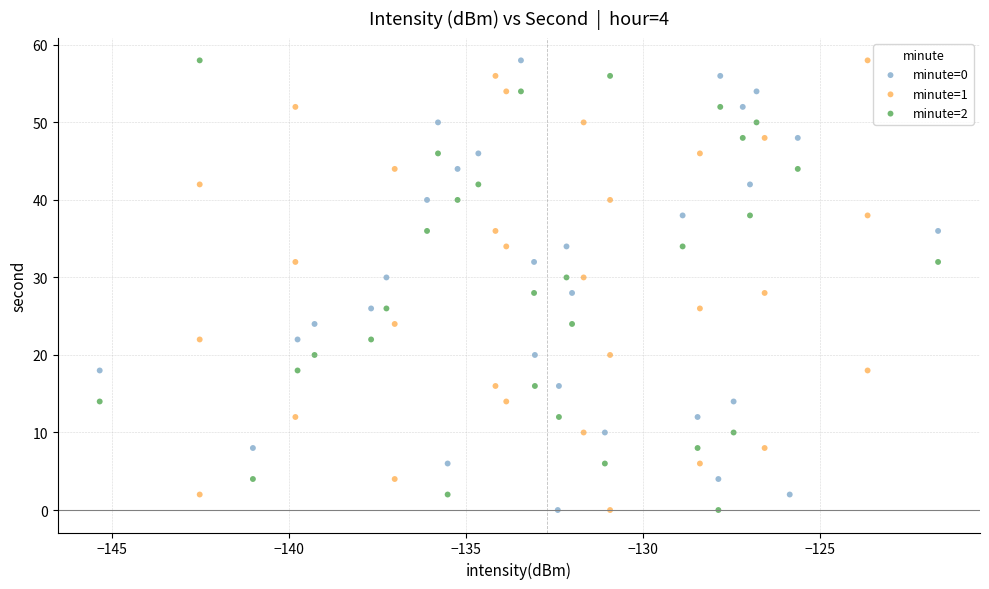

What are all the series names shown in the legend?

minute=0, minute=1, minute=2